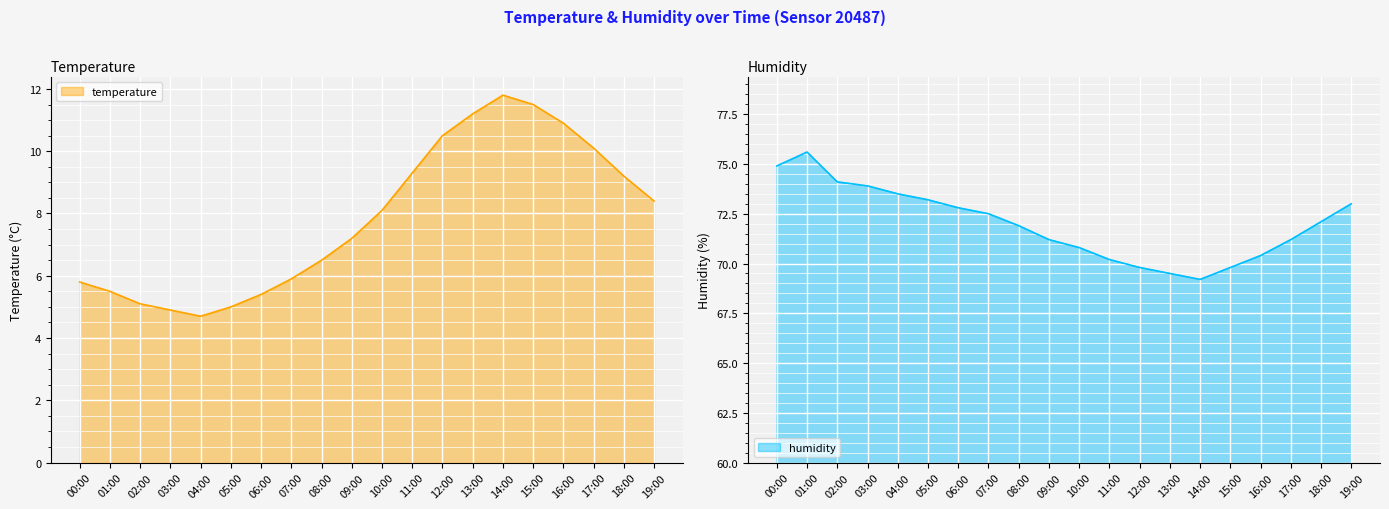

True or false: temperature has a value of 10.9 at 16:00.

True